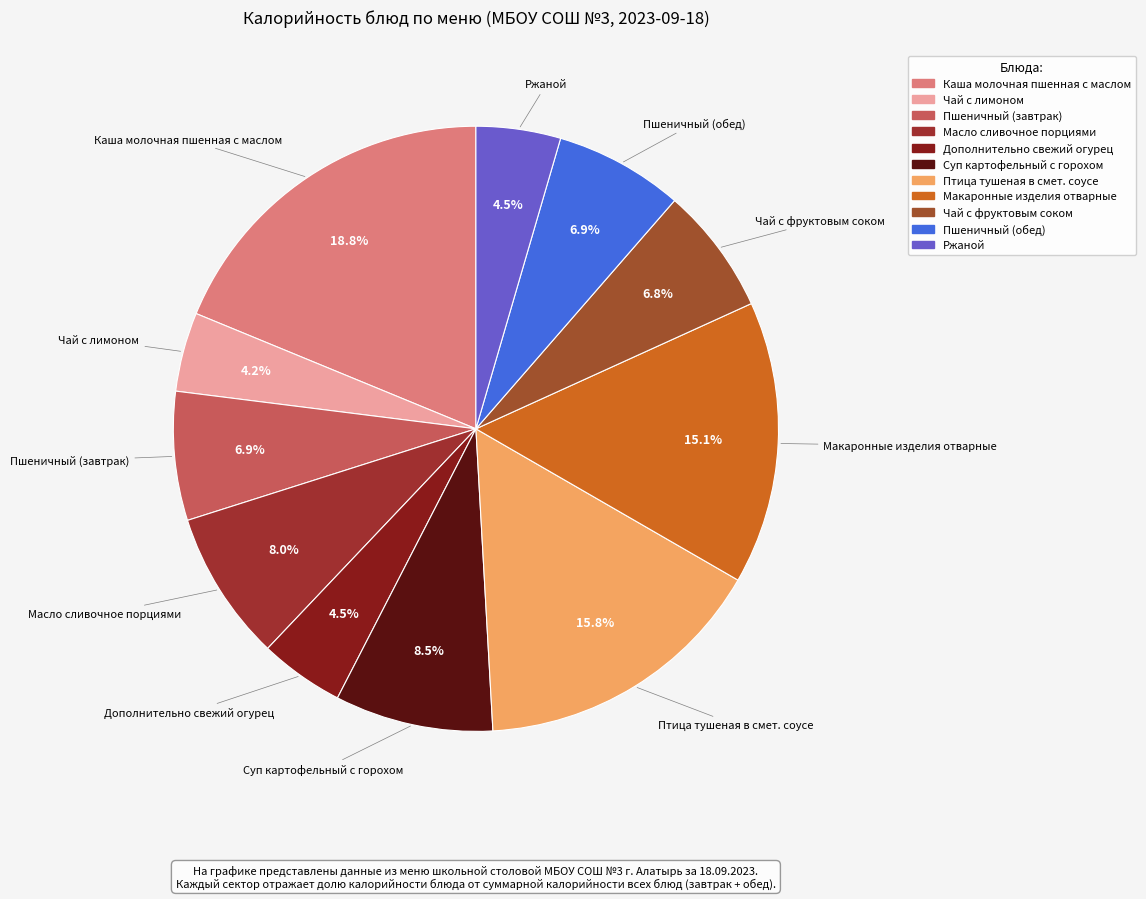

How many slices are in this pie chart?

11